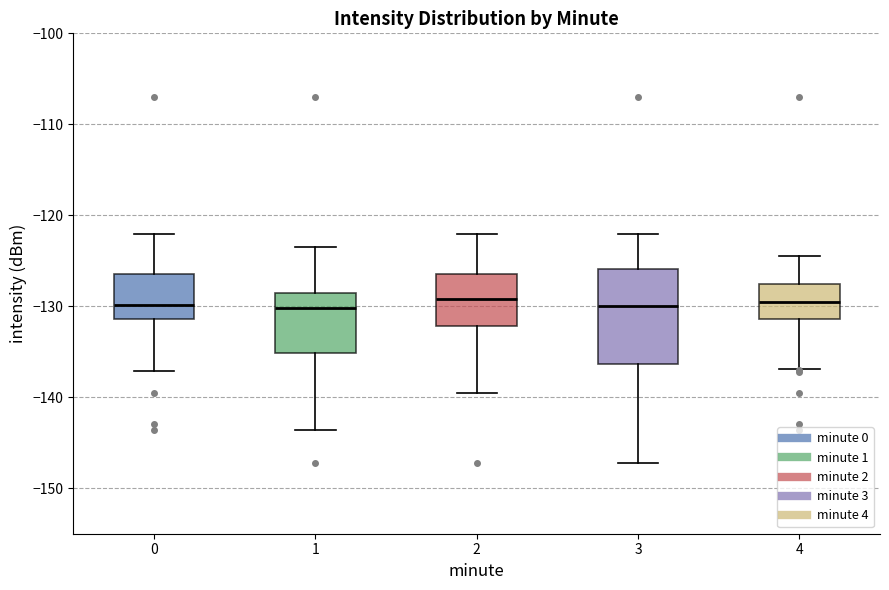

Reading left to right, transcribe this box plot: for each box, give where its median line is, the range the box spans, and where its two whiskers end, as read against the y-axis. The values are not printed on the chart, so give them approximately, as read against the axis.

0: median -130, box -131 to -126, whiskers -137 to -122
1: median -130, box -135 to -129, whiskers -144 to -123
2: median -129, box -132 to -126, whiskers -139 to -122
3: median -130, box -136 to -126, whiskers -147 to -122
4: median -130, box -131 to -128, whiskers -137 to -124